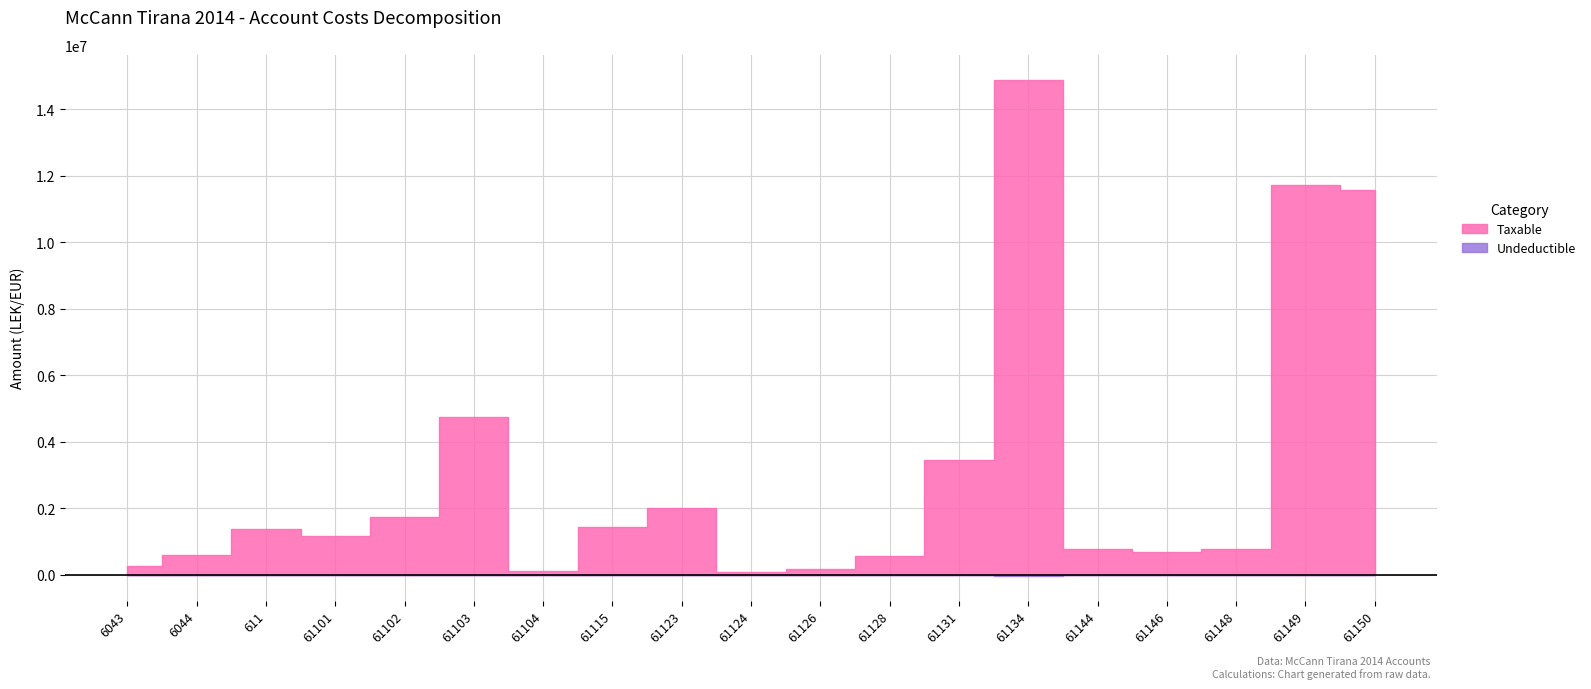

At which category does Undeductible reach its first local valley?

61104